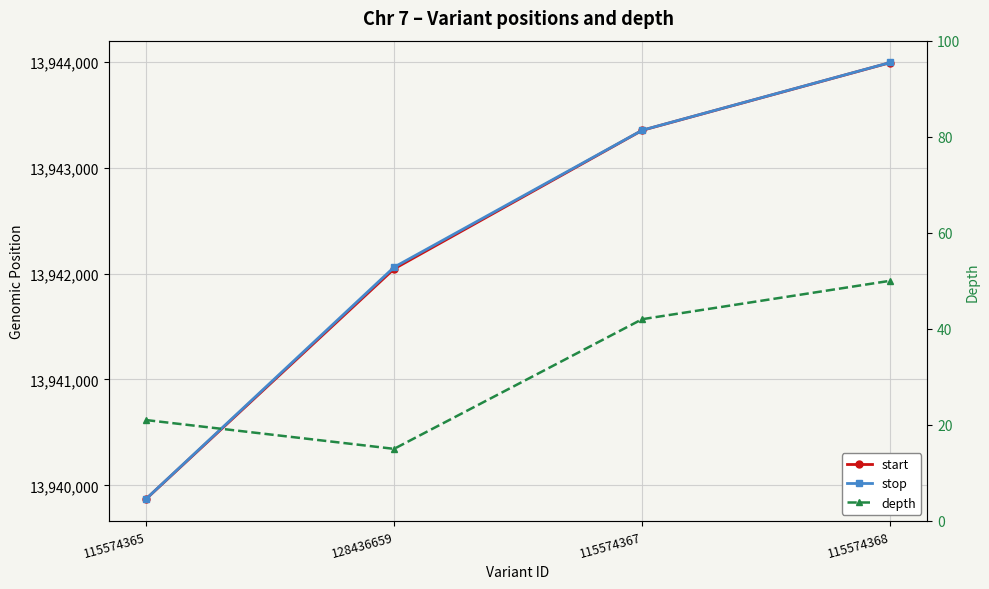

What is the value of the start point at the 4th from the left?

13943994